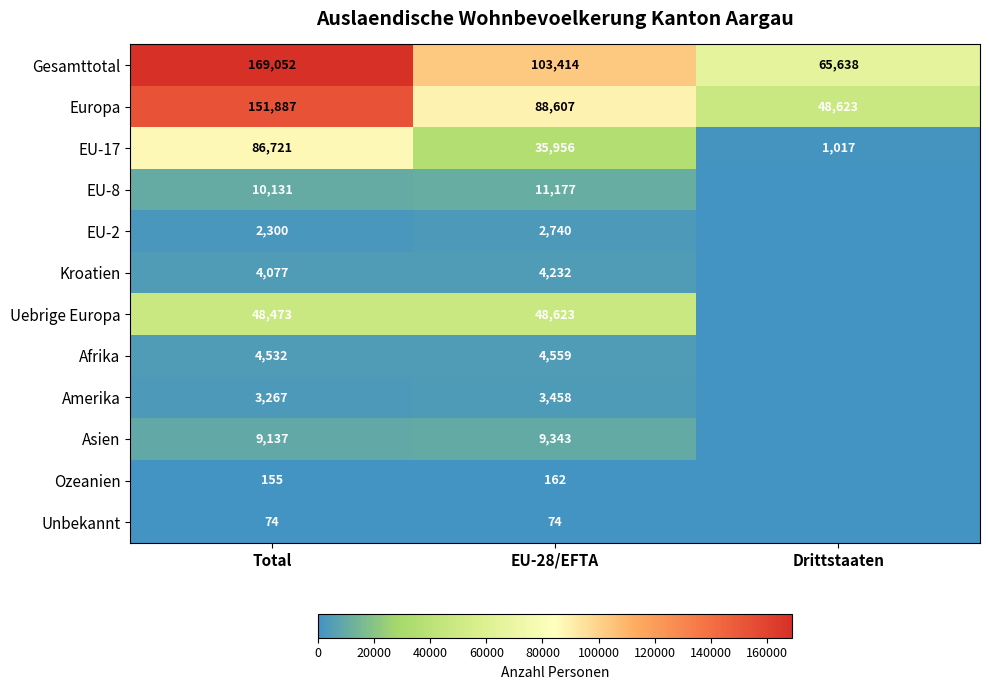

How many EU-17 values are between 1017 and 86721?

3